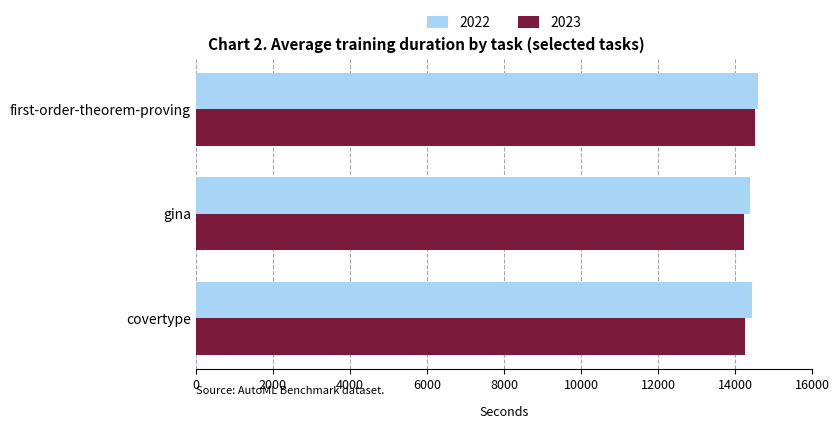

At gina, list the series in order from largest to smallest.

2022, 2023